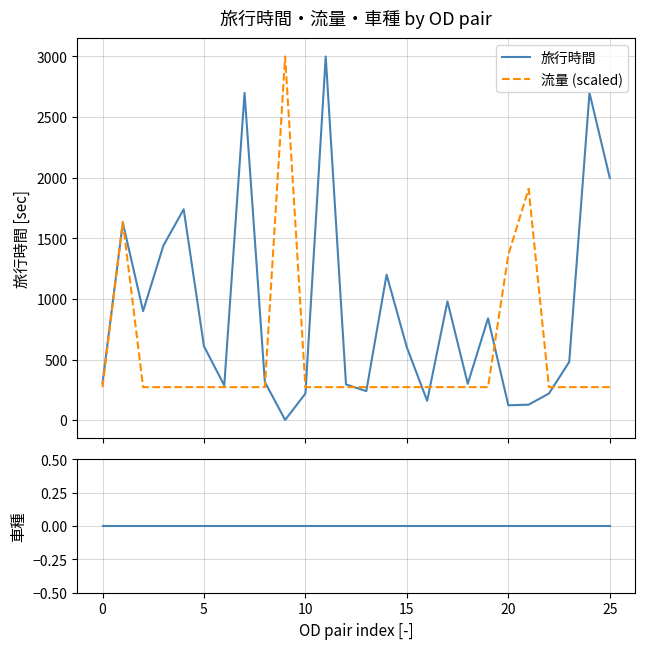

What is the value of the 旅行時間 point at the 24th from the left?

480.0